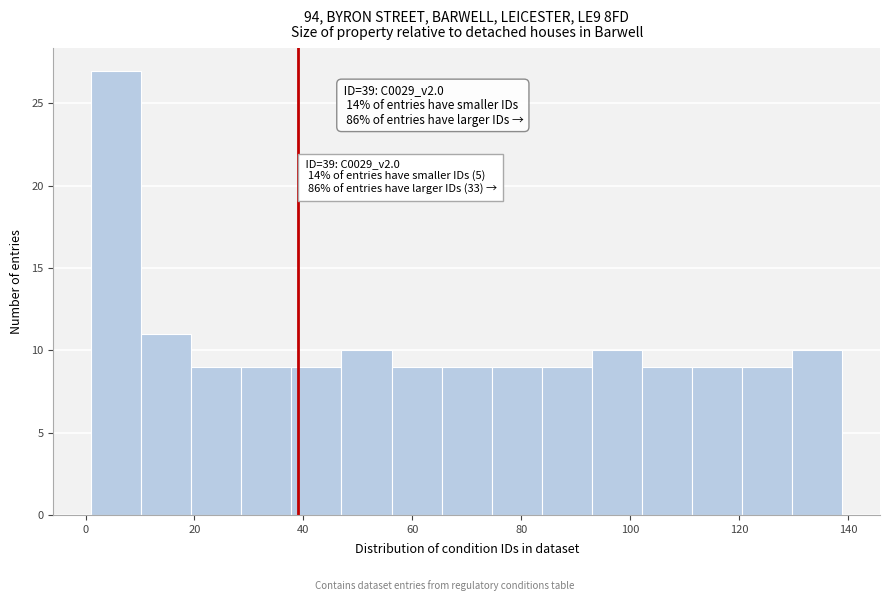

Over which range of the x-axis is the bar tallest?

1.0 to 10.2